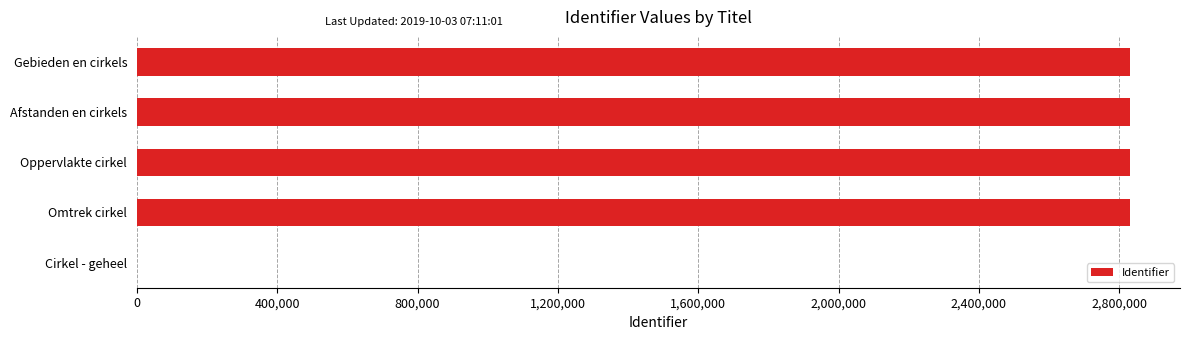

Between Cirkel - geheel and Oppervlakte cirkel, which is larger?

Oppervlakte cirkel